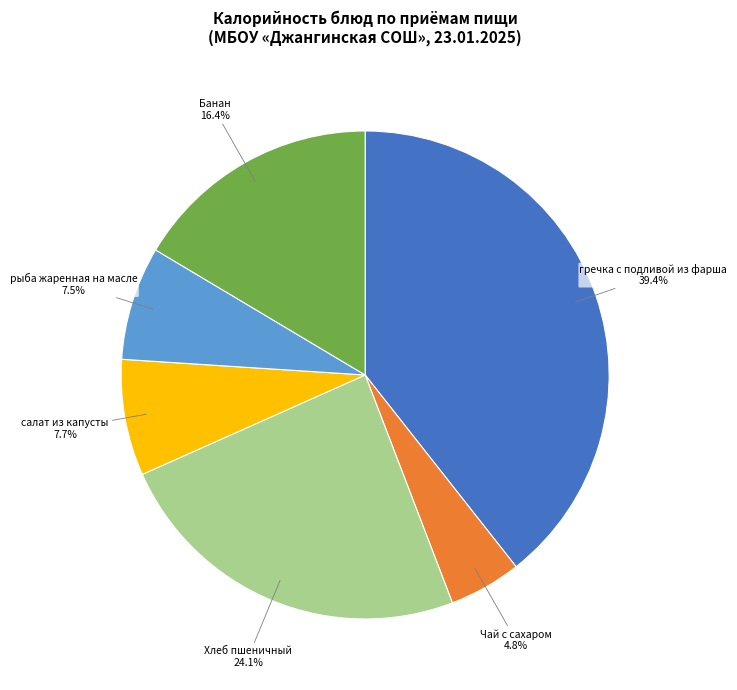

Which category has the smallest portion of the pie?

Чай с сахаром